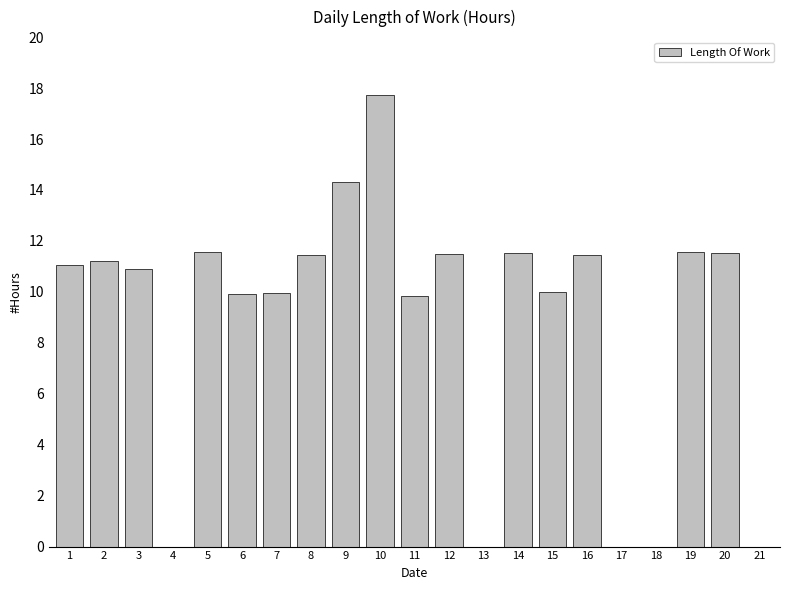

What is the greatest value displayed?

17.7